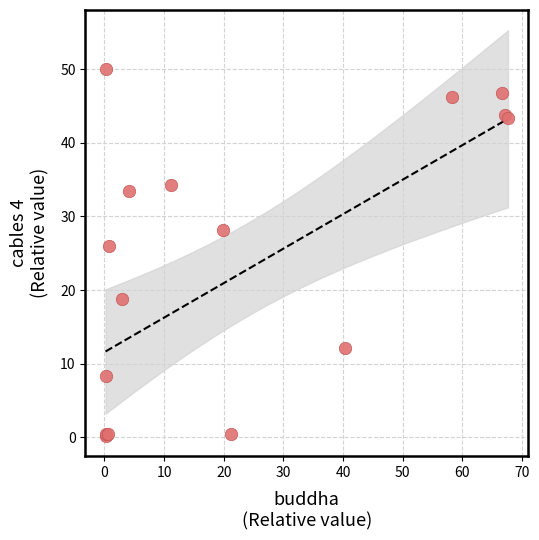

What Y value in the scatter plot is closest to 25?

26.0